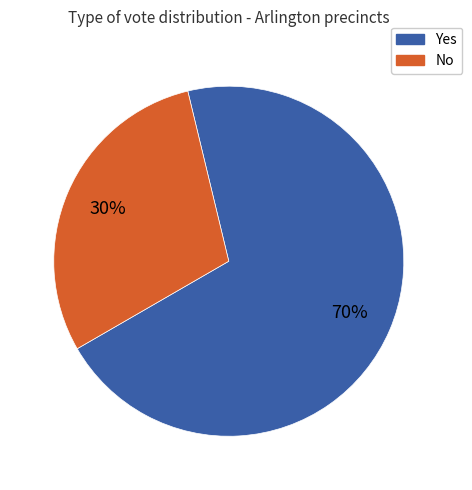

Rank the categories by value from highest to lowest.

Yes, No